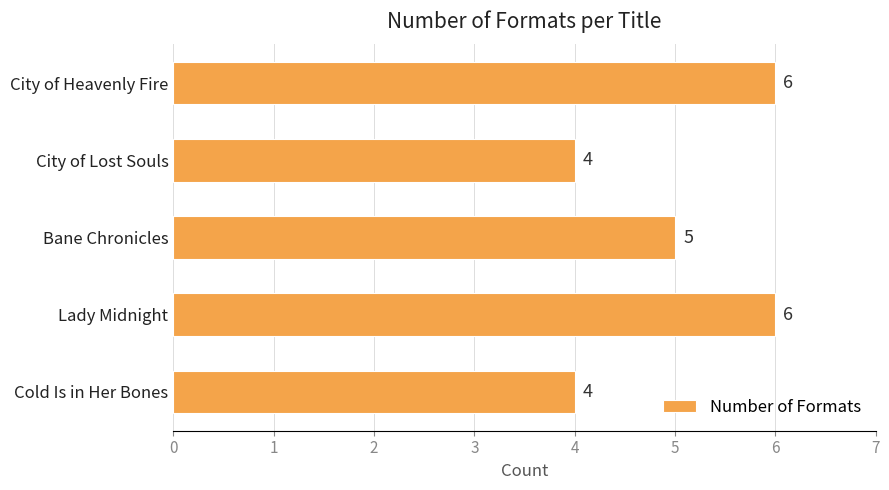

The chart shows a value of 10 at City of Heavenly Fire. True or false?

False